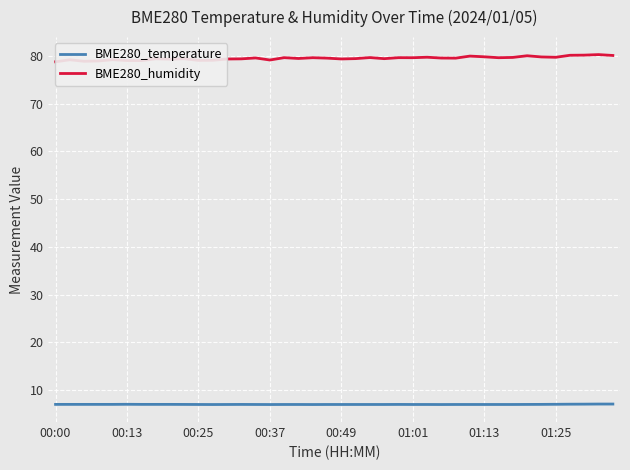

Rank the series by their average value, from lowest to highest.

BME280_temperature, BME280_humidity